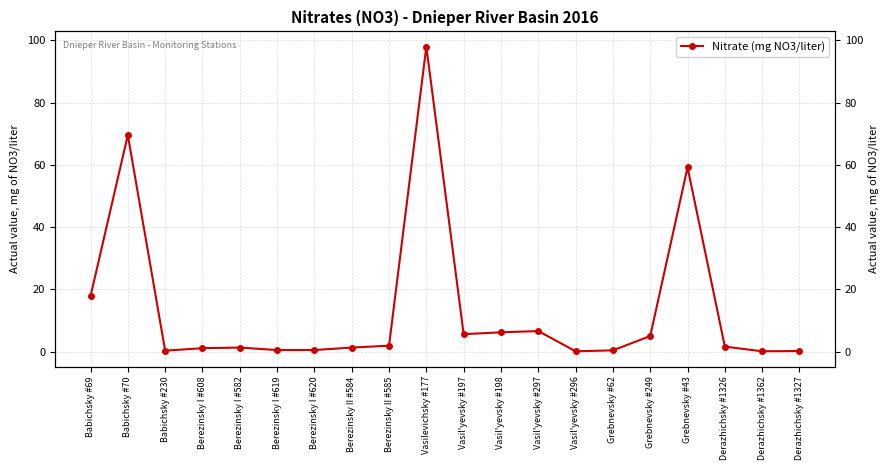

Is it true that the value at Berezinsky I #582 is 1.8?

False